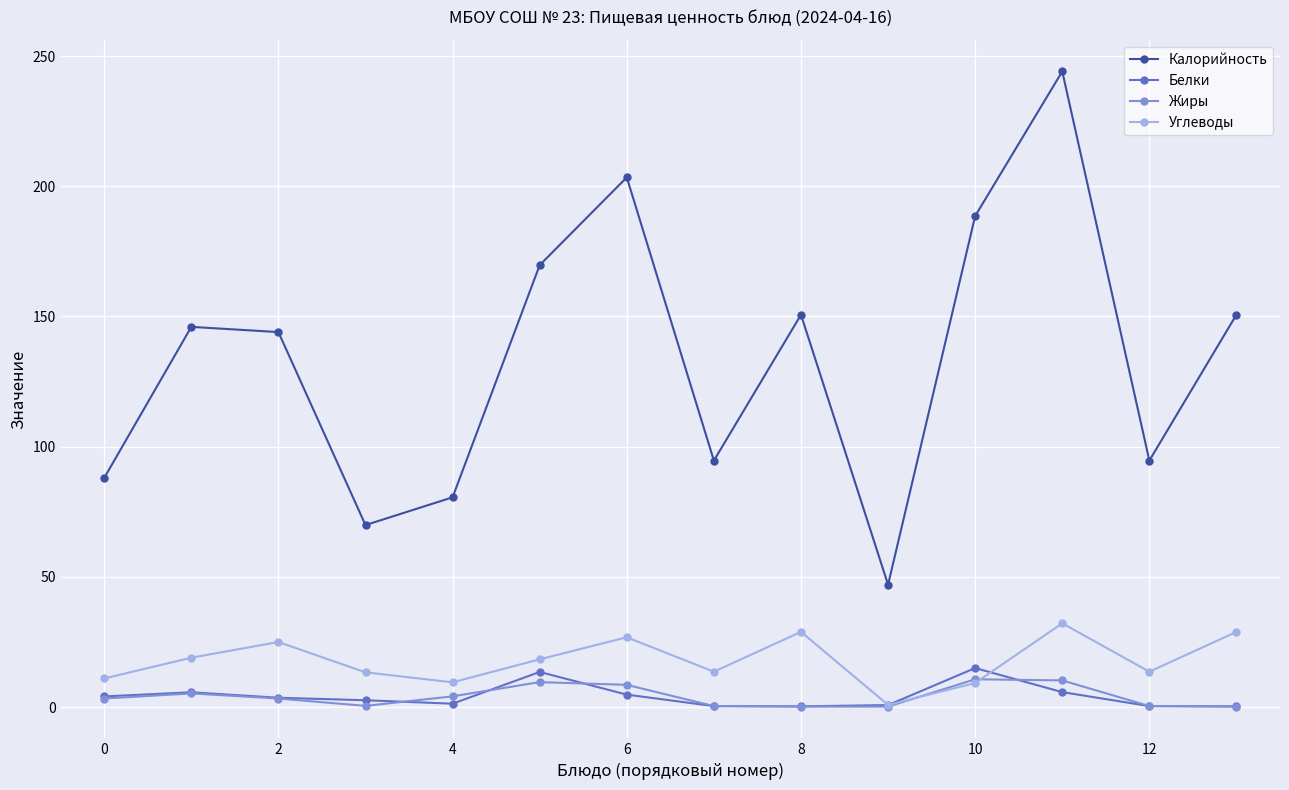

Which series has the widest spread of values?

Калорийность